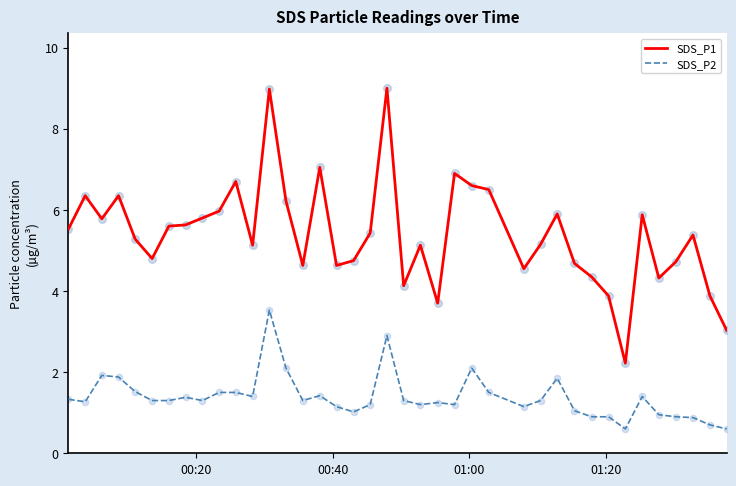

Which series has the largest total across all categories?

SDS_P1